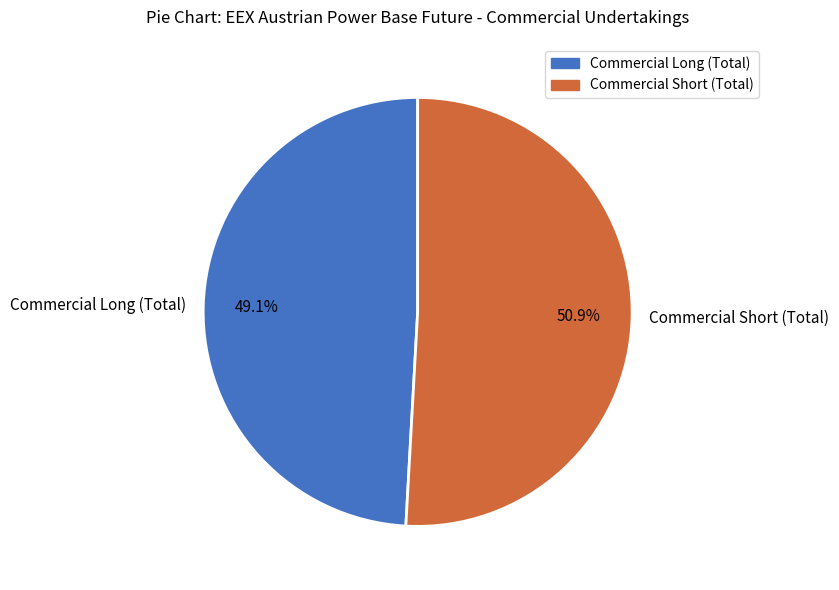

Which slice is the largest?

Commercial Short (Total)